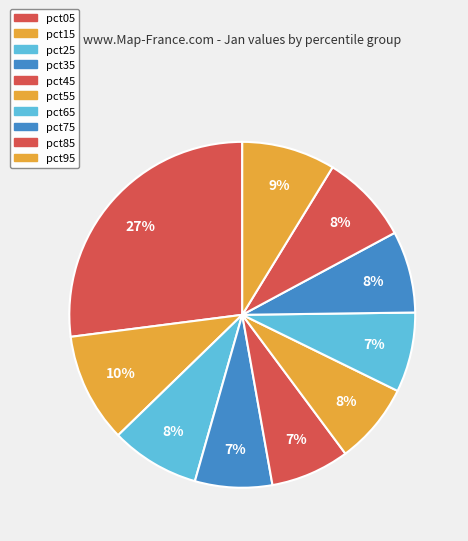

What percentage is NOT represented by pct45?

92.6%